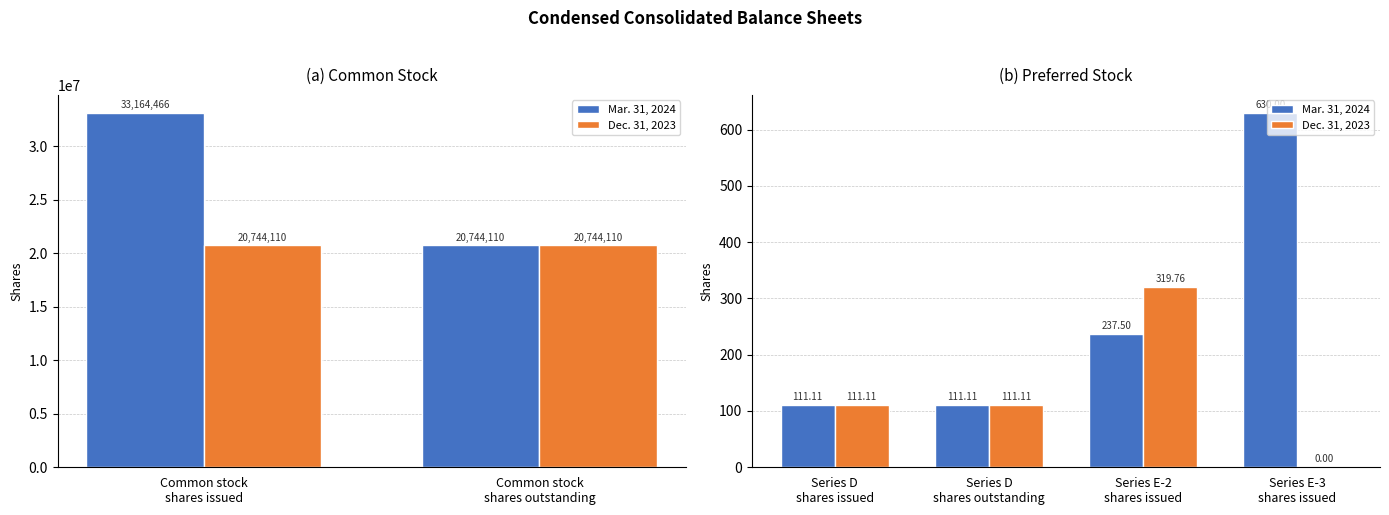

Are the bars grouped side by side (vs. stacked)?

Yes